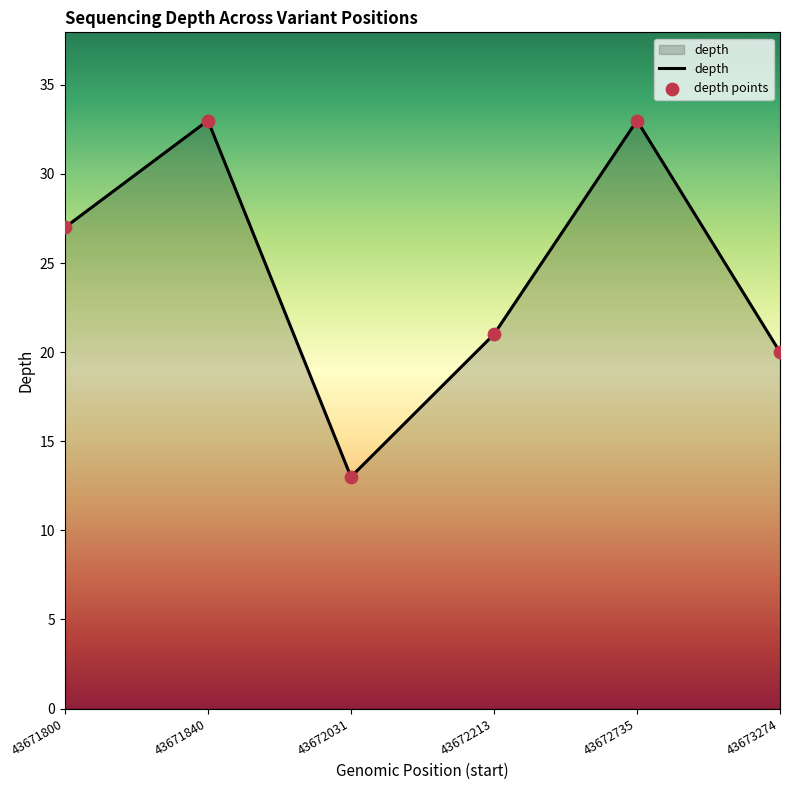

Which has a higher value, 43672735 or 43672031?

43672735